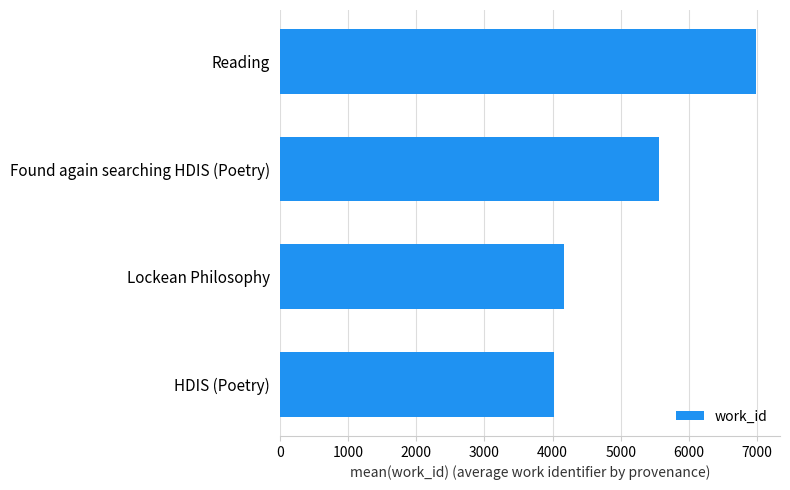

Rank the categories by value from highest to lowest.

Reading, Found again searching HDIS (Poetry), Lockean Philosophy, HDIS (Poetry)